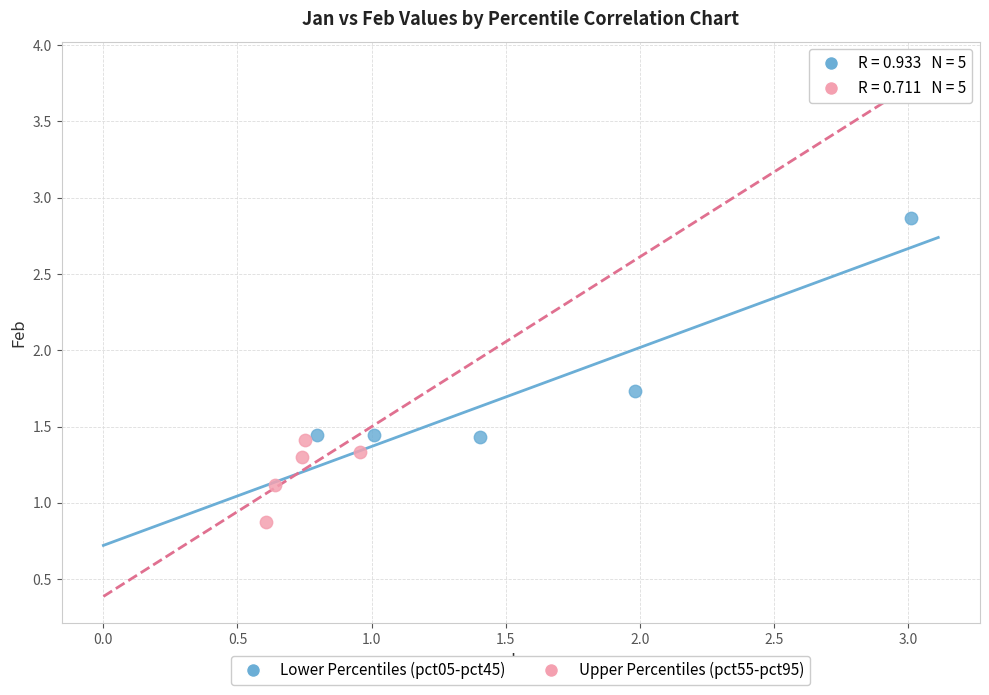

What are all the series names shown in the legend?

Lower Percentiles (pct05-pct45), Upper Percentiles (pct55-pct95)